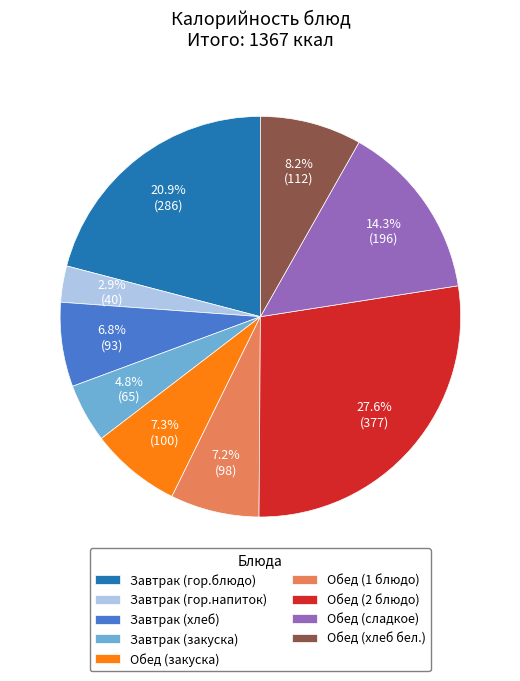

Count the number of slices in the pie.

9